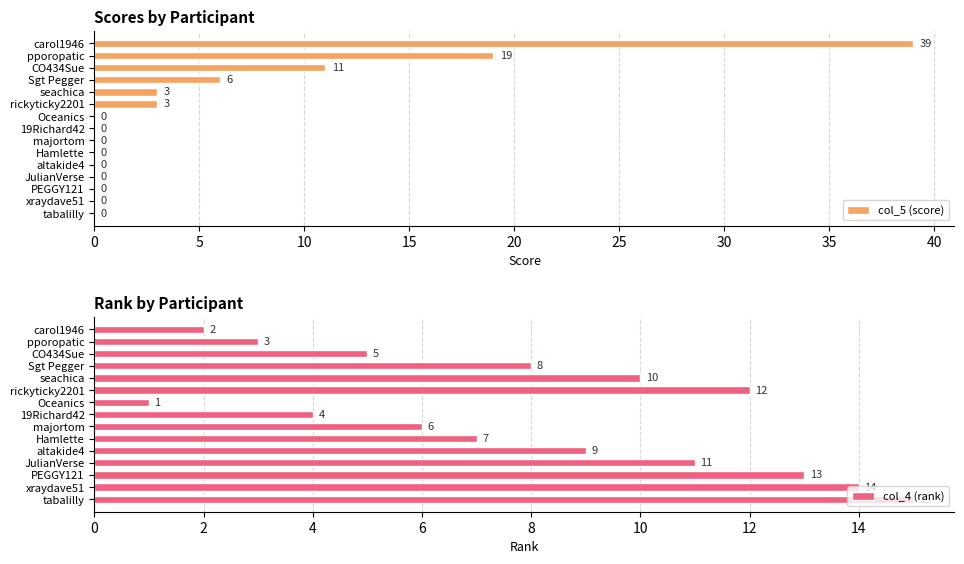

What is the greatest value displayed?

39